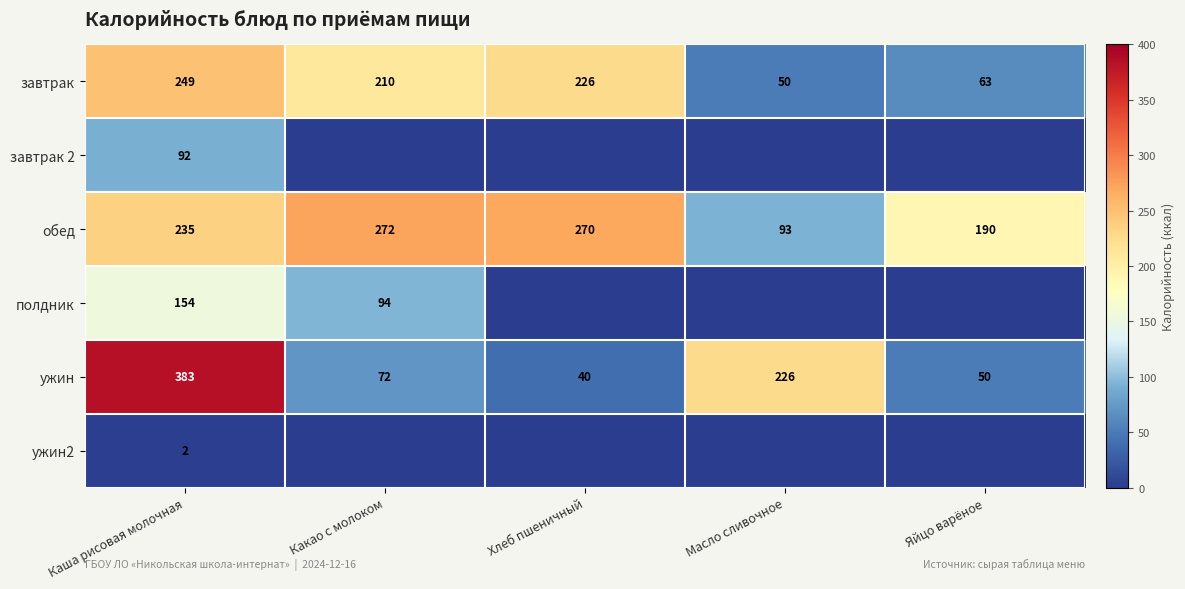

The value of обед at Какао с молоком is 445. True or false?

False